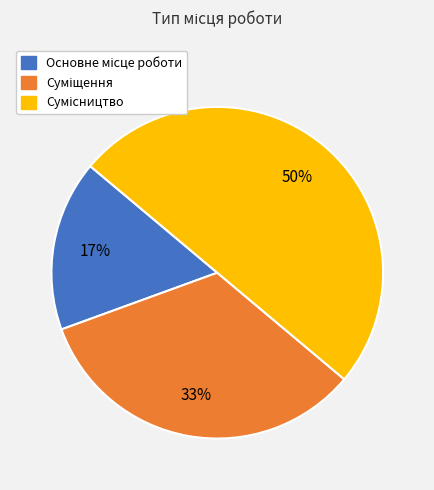

To the nearest percent, what is the average slice percentage?

33%